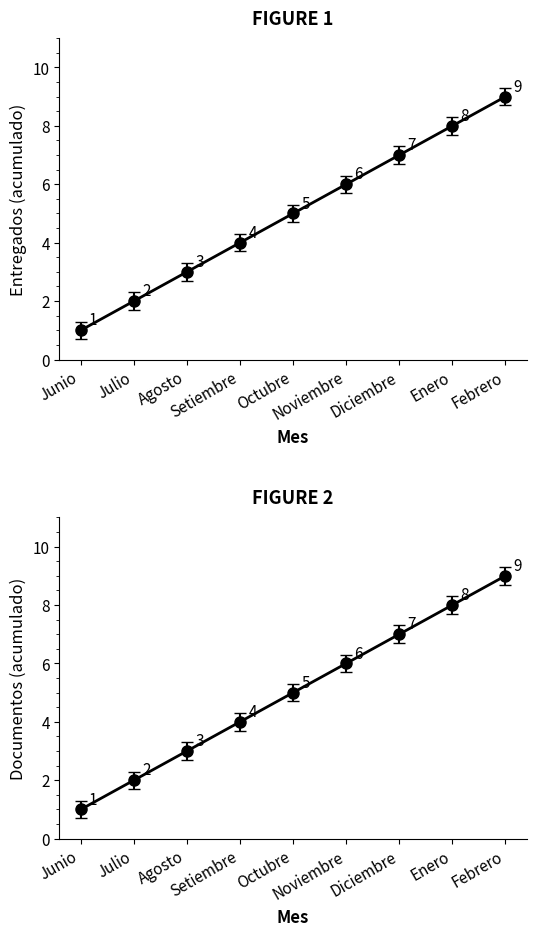

At which category is the sum across all series the highest?

Febrero